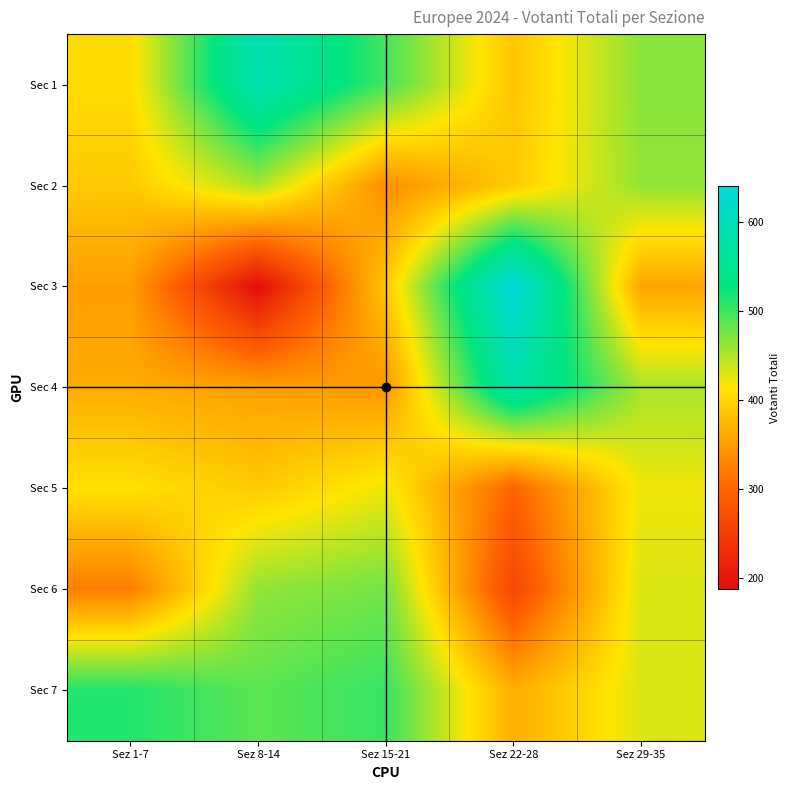

What is the spread (max minus min) of values at Sez 1-7?

190